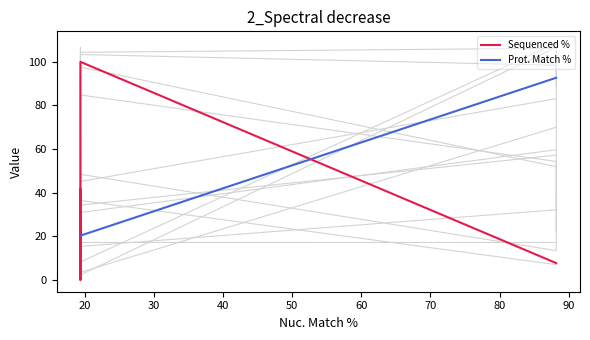

What is the sum of all Prot. Match % values?

153.6